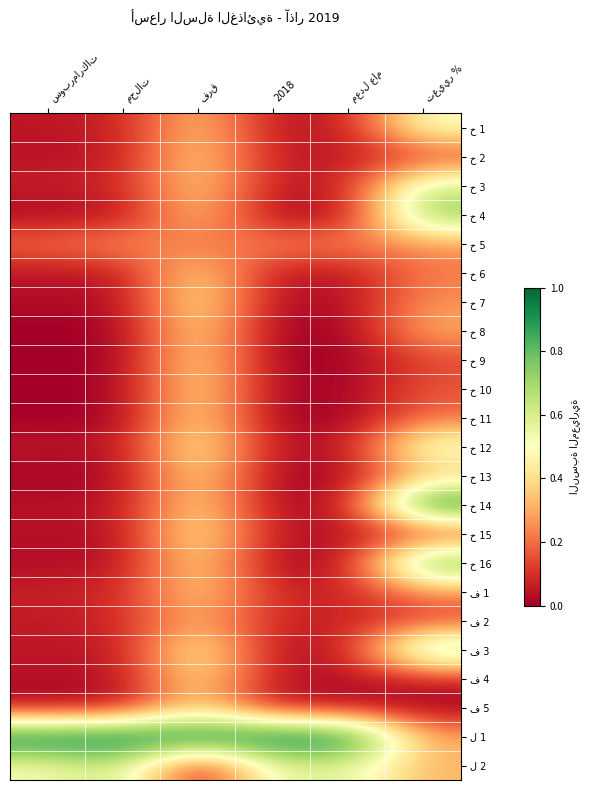

Is it true that خ 8 equals 0.0 at سوبرماركات?

True